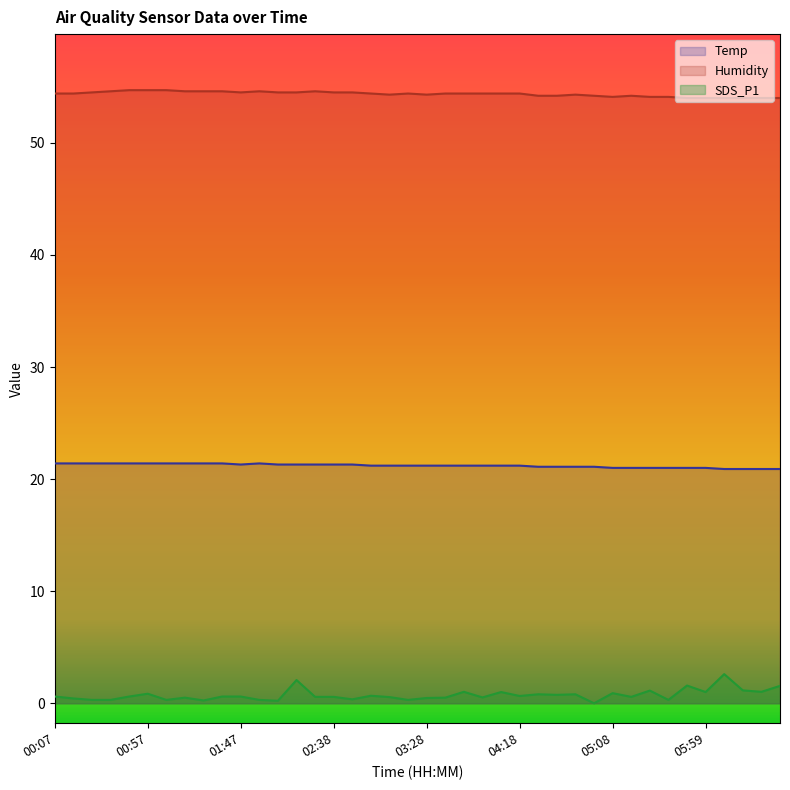

What is the value of the SDS_P1 point at the 22nd from the left?

0.5